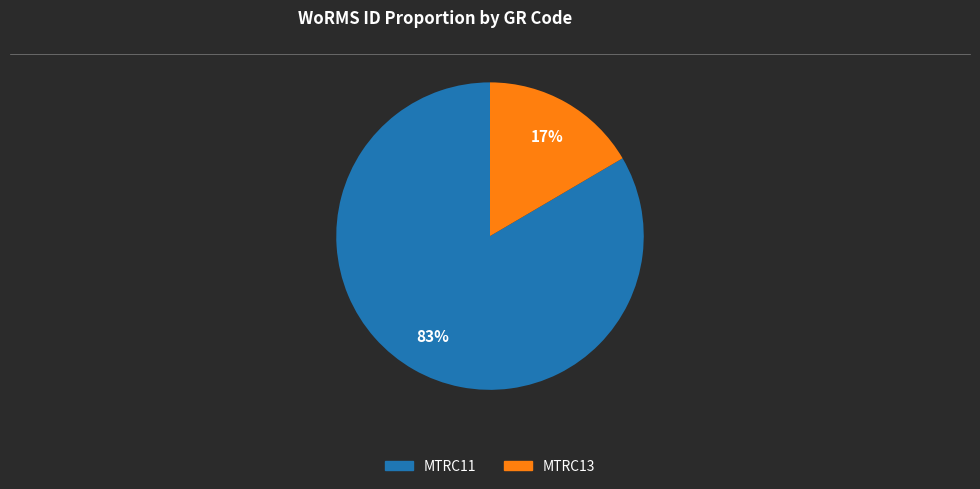

What percentage is the MTRC11 slice, to the nearest percent?

83%